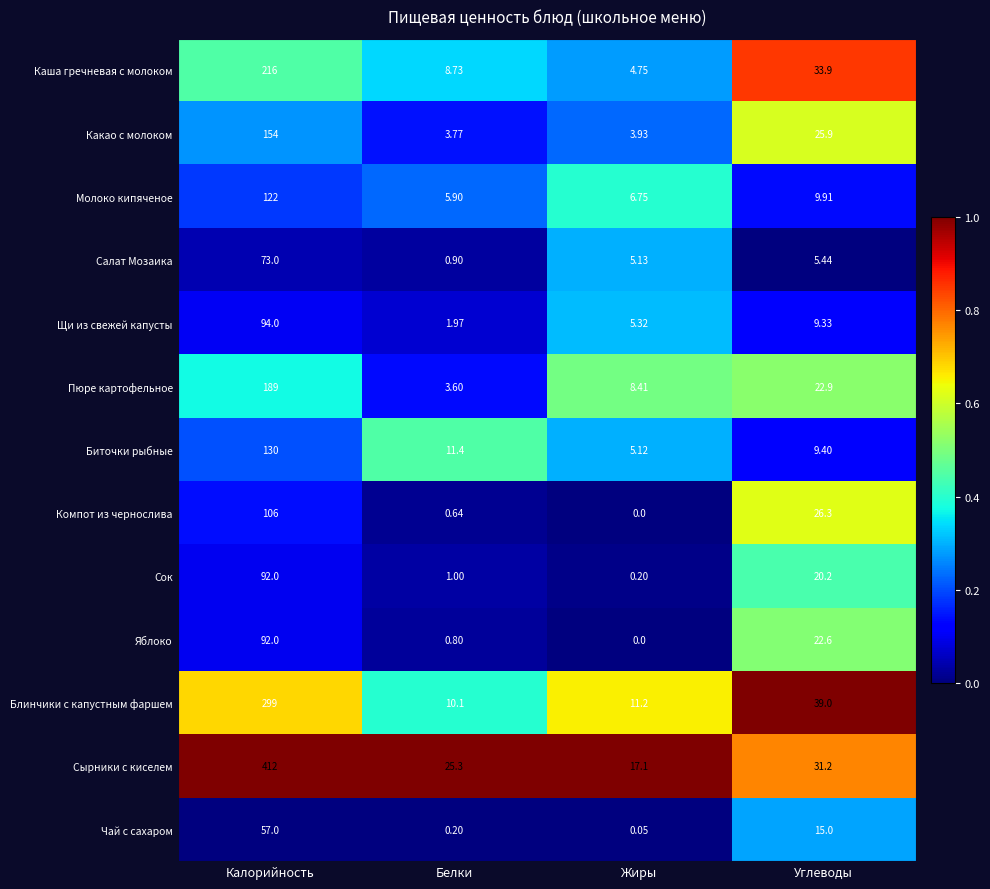

Which category has the lowest value in the Пюре картофельное series?

Белки